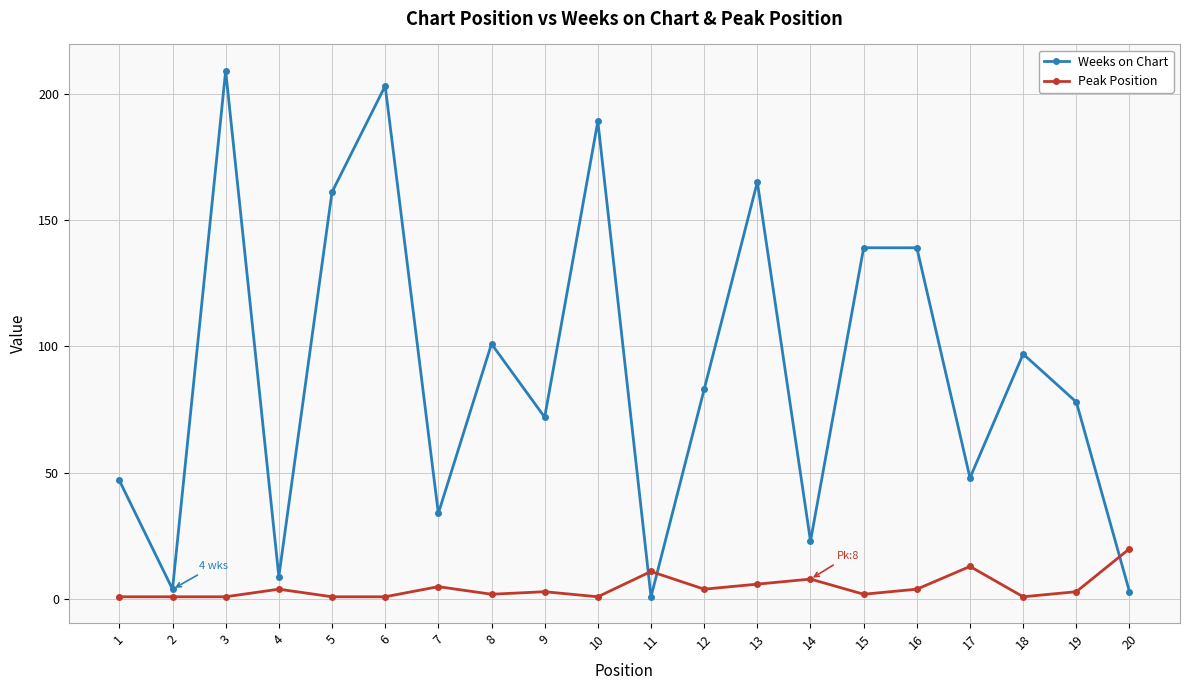

What is the difference between the maximum and minimum values in the Weeks on Chart series?

208